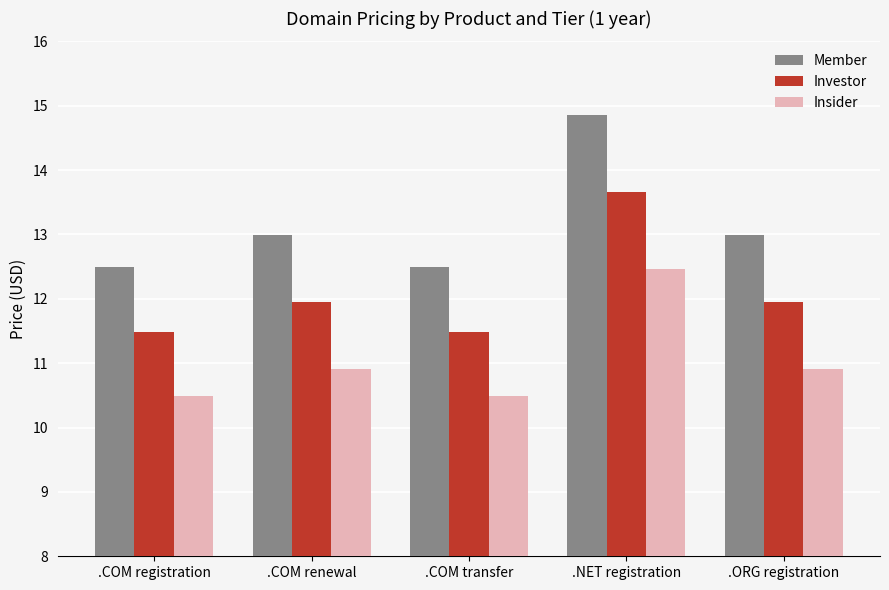

List the series in order of their overall mean, highest first.

Member, Investor, Insider